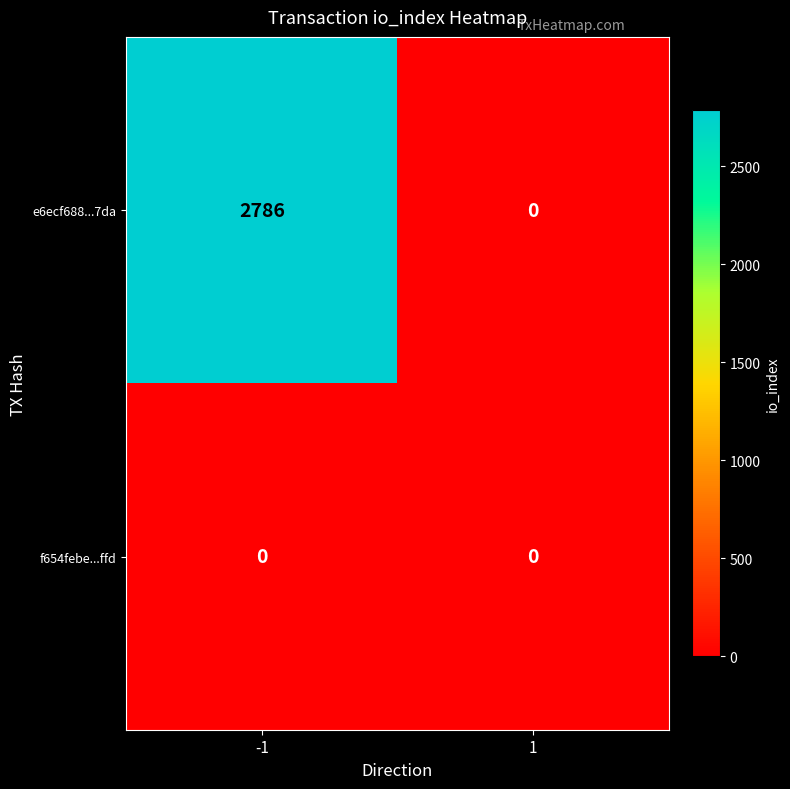

Which series changed the most between -1 and 1?

e6ecf688...7da